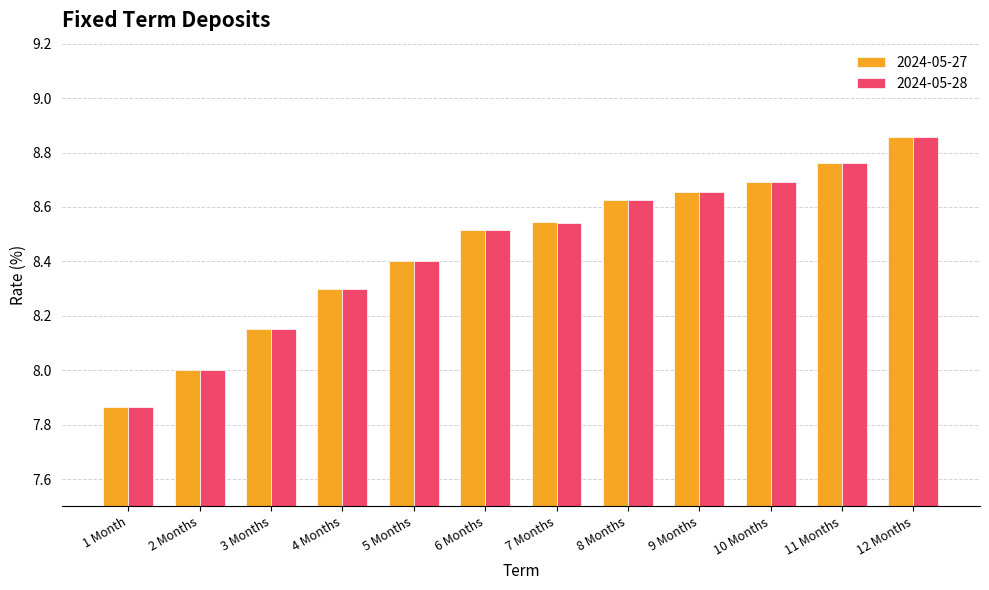

The 2024-05-28 series shows 4.4 at 9 Months. True or false?

False